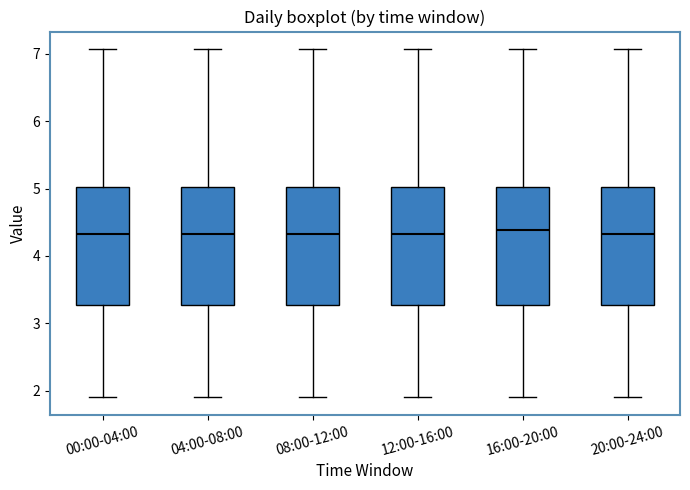

Where does the upper whisker of the box for 20:00-24:00 end on the y-axis? The values are not printed on the chart, so give them approximately, as read against the axis.

7.1